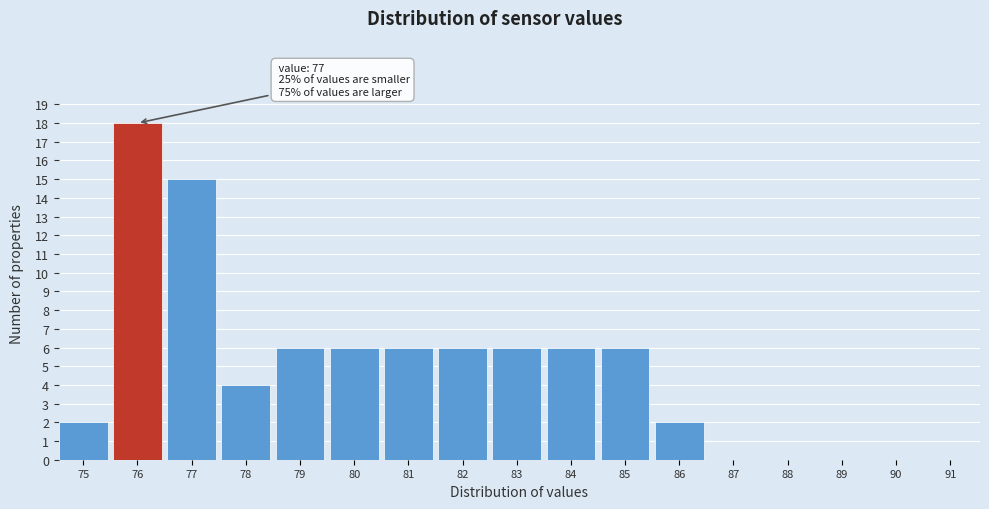

Reading left to right, transcribe all the data shown in this chart.

75=2	76=18	77=15	78=4	79=6	80=6	81=6	82=6	83=6	84=6	85=6	86=2	87=0	88=0	89=0	90=0	91=0